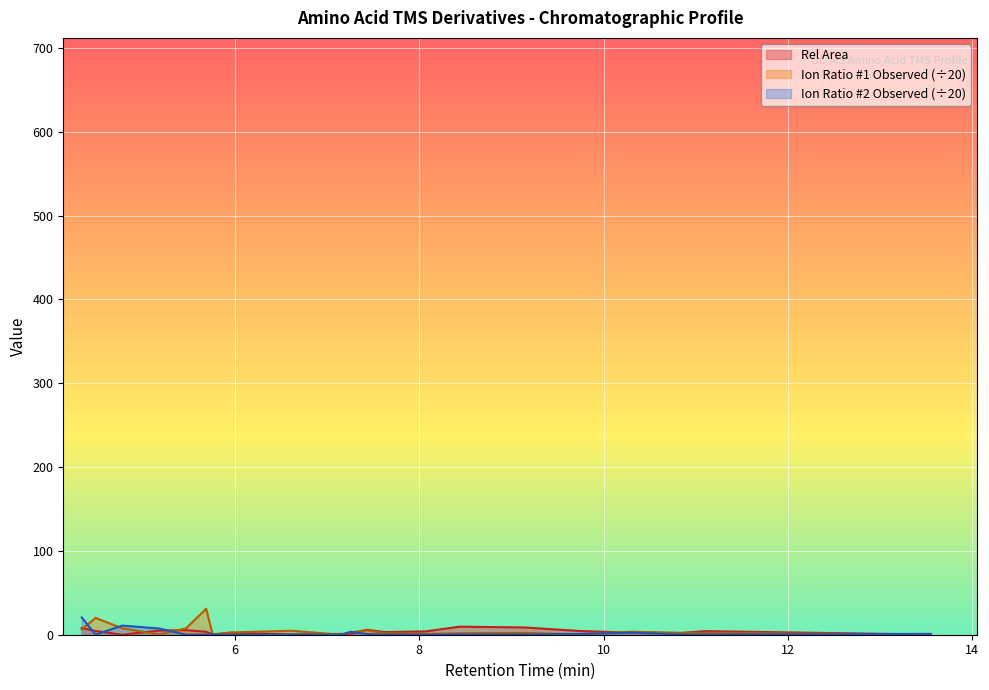

At which category is the sum across all series the highest?

alanine-2tms